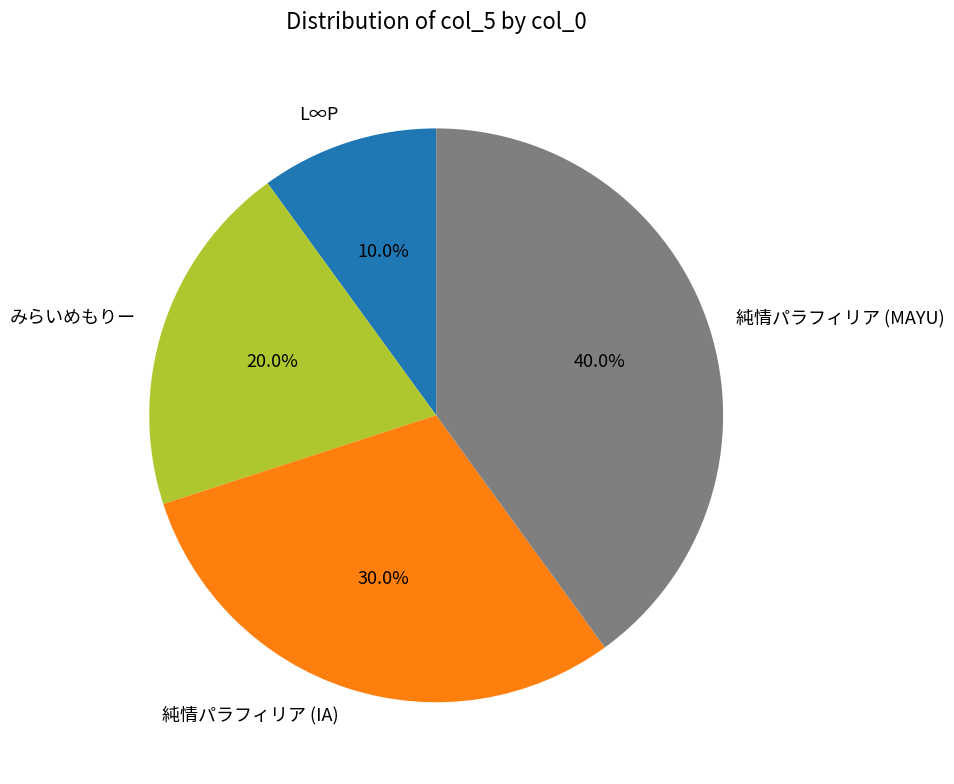

To the nearest percent, what is the difference between the 純情パラフィリア (IA) and みらいめもりー slice percentages?

10%